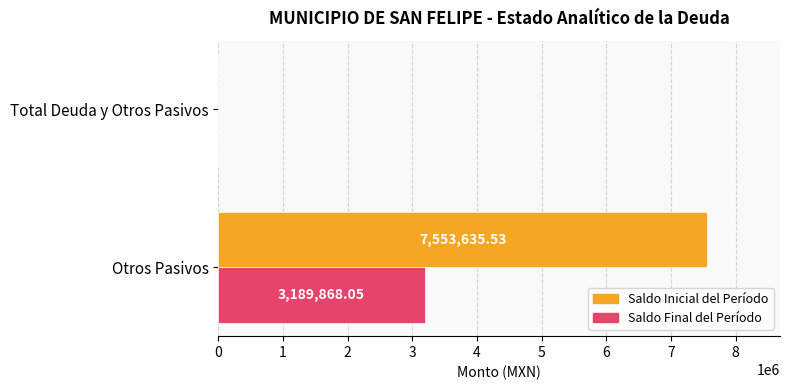

Which series changed the most between Otros Pasivos and Total Deuda y Otros Pasivos?

Saldo Inicial del Período